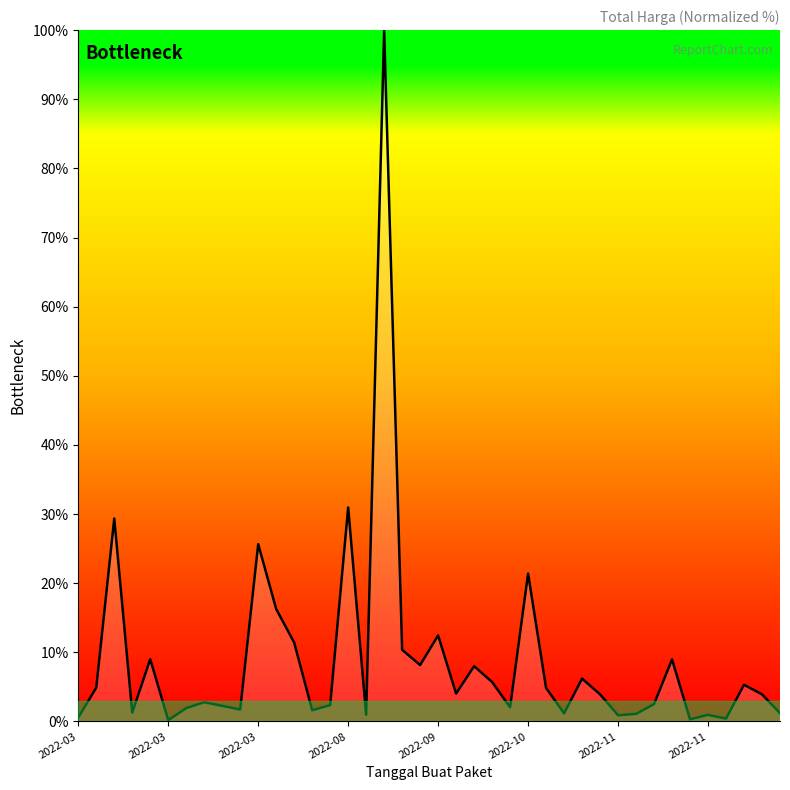

What is the greatest value displayed?

100.0